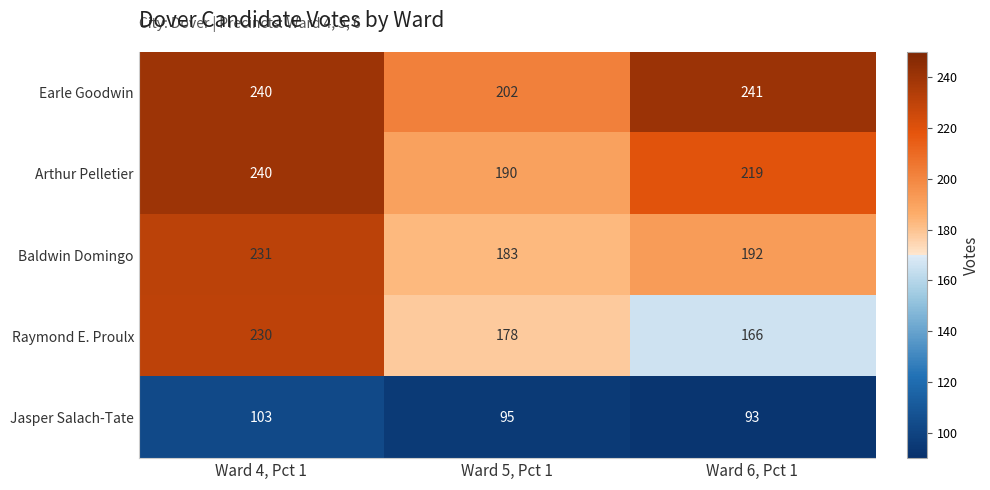

At which category does the chart reach its peak across all series?

Ward 6, Pct 1